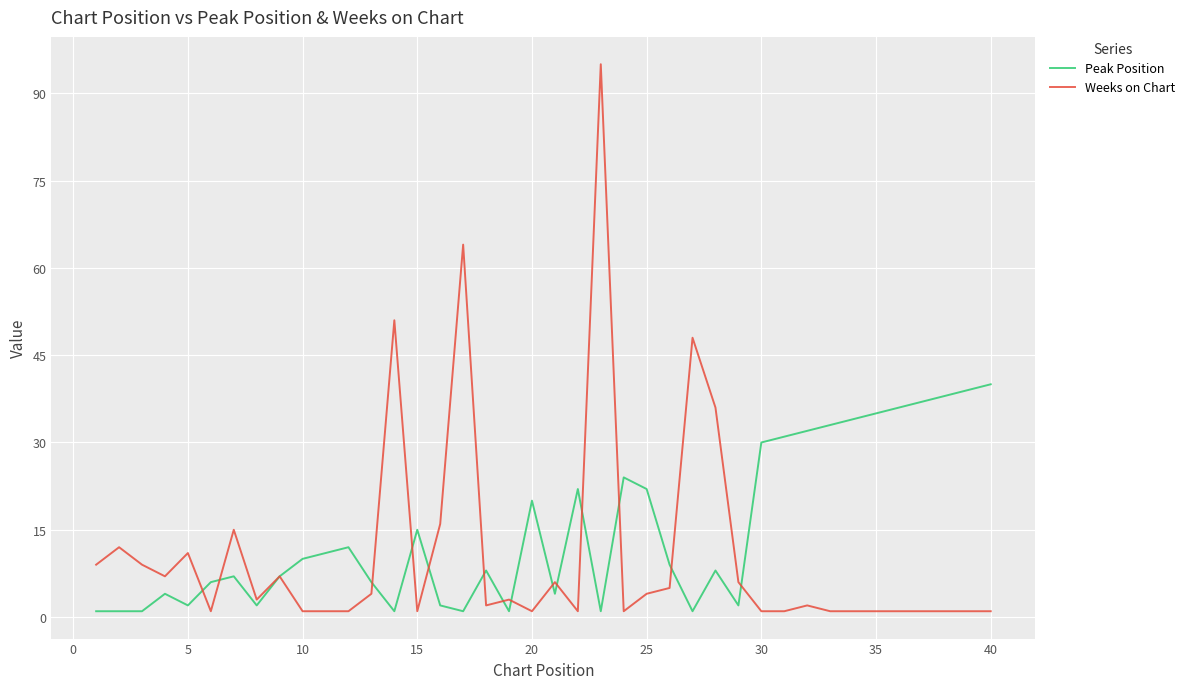

What are all the series names shown in the legend?

Peak Position, Weeks on Chart